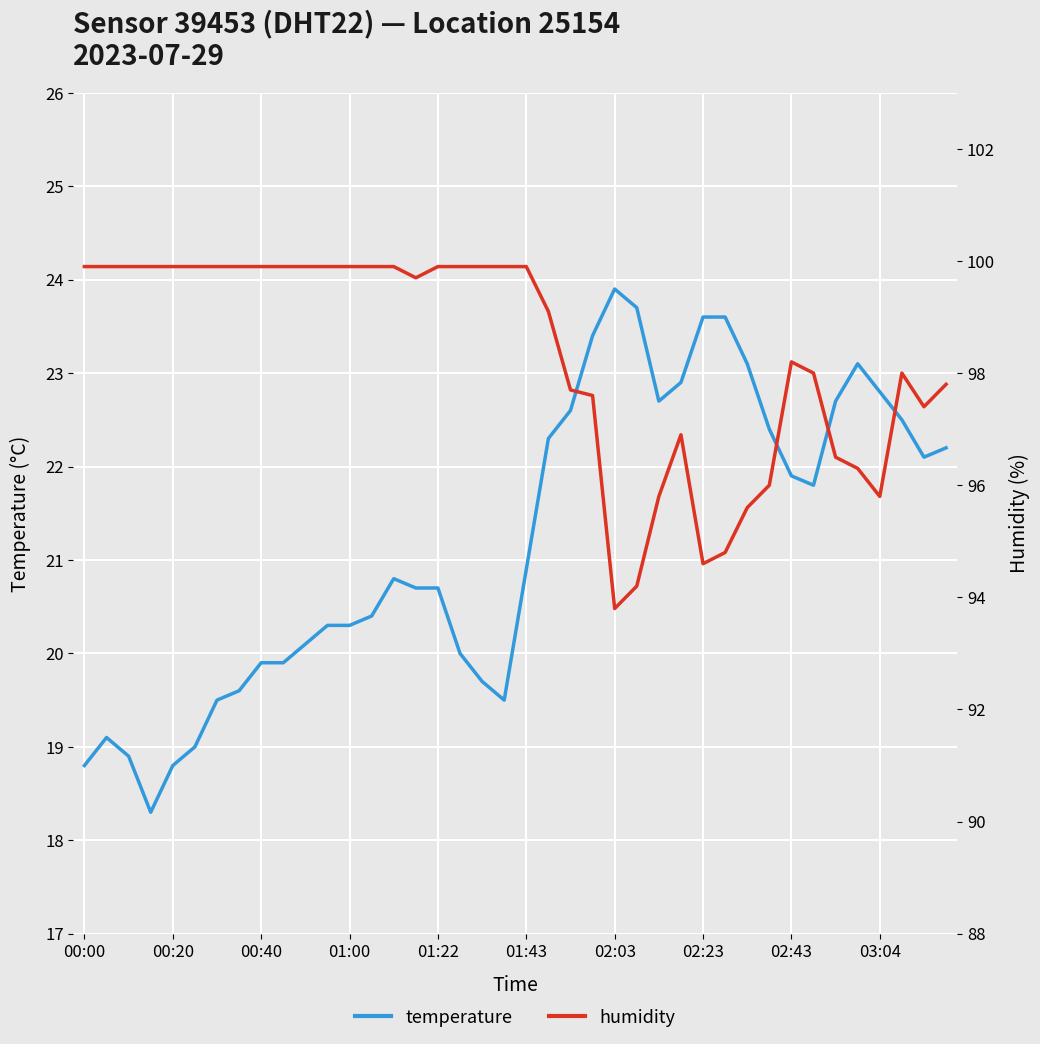

Reading left to right, what are all the values shown in this chart?

temperature: 18.8	19.1	18.9	18.3	18.8	19.0	19.5	19.6	19.9	19.9	20.1	20.3	20.3	20.4	20.8	20.7	20.7	20.0	19.7	19.5	20.9	22.3	22.6	23.4	23.9	23.7	22.7	22.9	23.6	23.6	23.1	22.4	21.9	21.8	22.7	23.1	22.8	22.5	22.1	22.2
humidity: 99.9	99.9	99.9	99.9	99.9	99.9	99.9	99.9	99.9	99.9	99.9	99.9	99.9	99.9	99.9	99.7	99.9	99.9	99.9	99.9	99.9	99.1	97.7	97.6	93.8	94.2	95.8	96.9	94.6	94.8	95.6	96.0	98.2	98.0	96.5	96.3	95.8	98.0	97.4	97.8